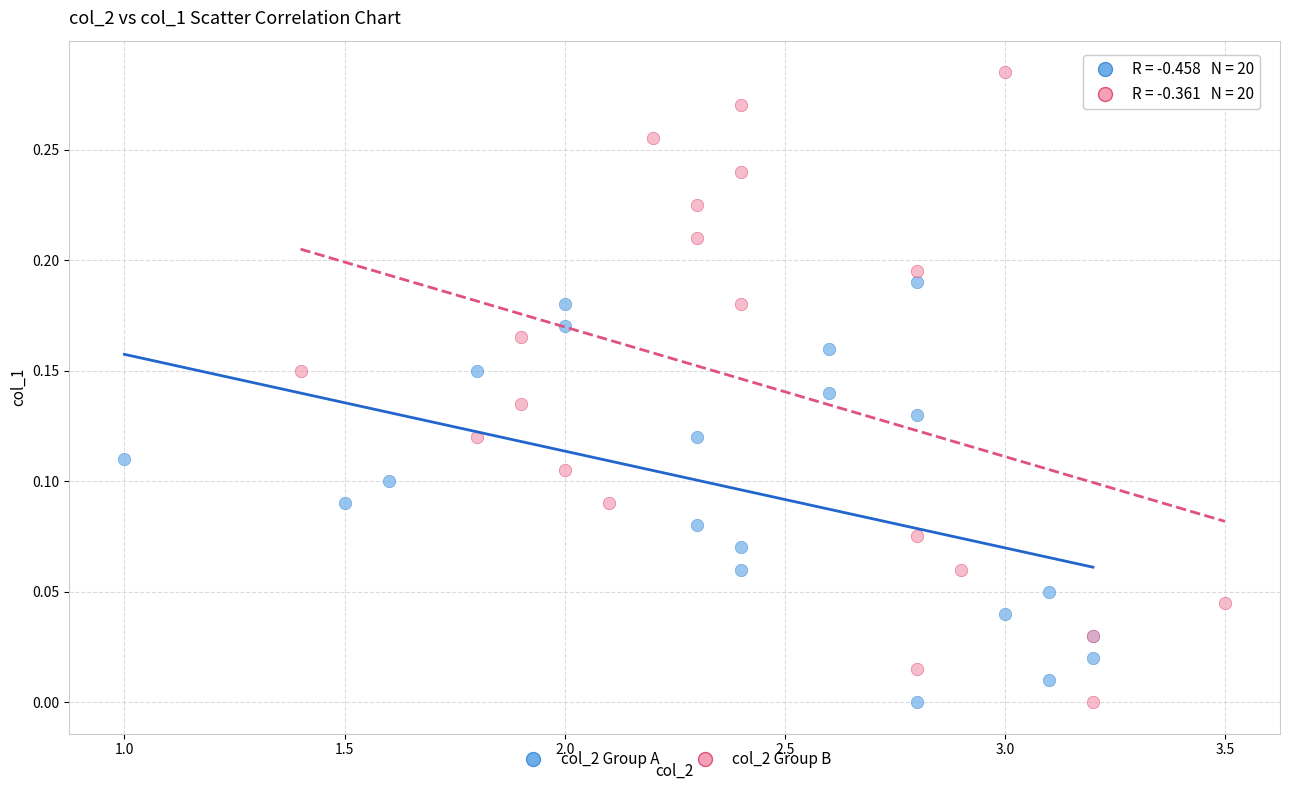

Which series reaches the maximum Y coordinate?

col_2 Group B